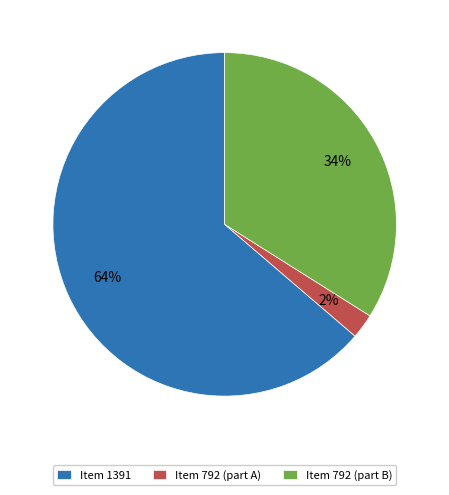

Combined, do Item 792 (part A) and Item 792 (part B) account for over 50%?

No